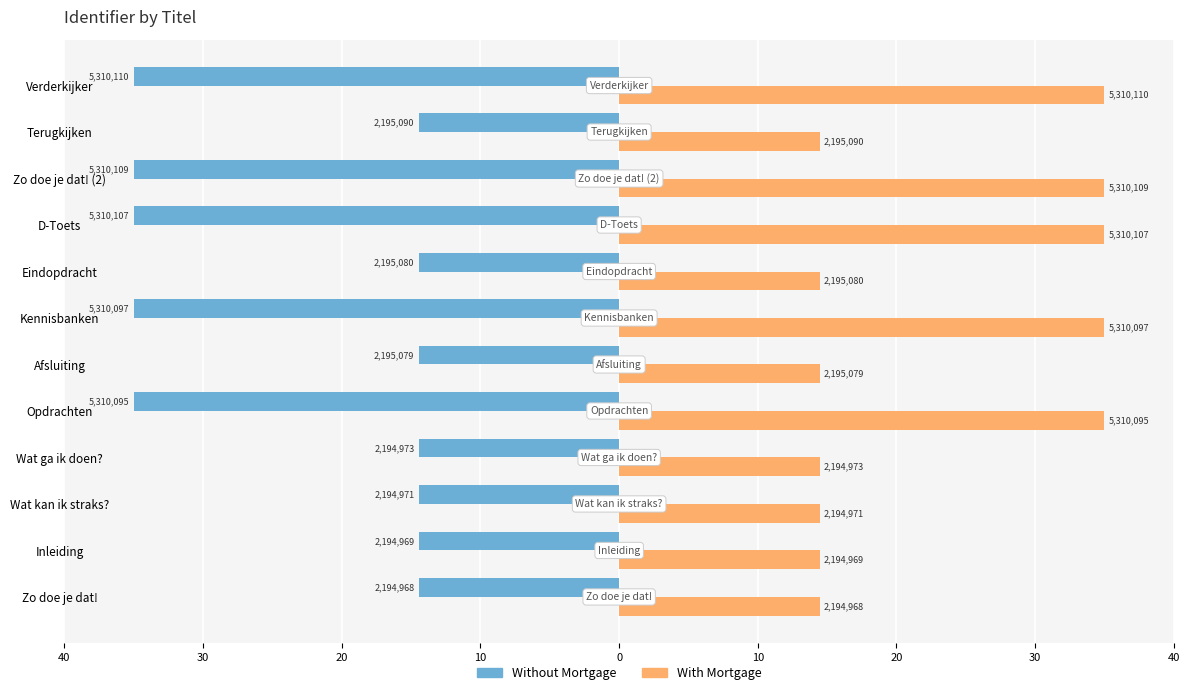

What are all the series names shown in the legend?

Without Mortgage, With Mortgage